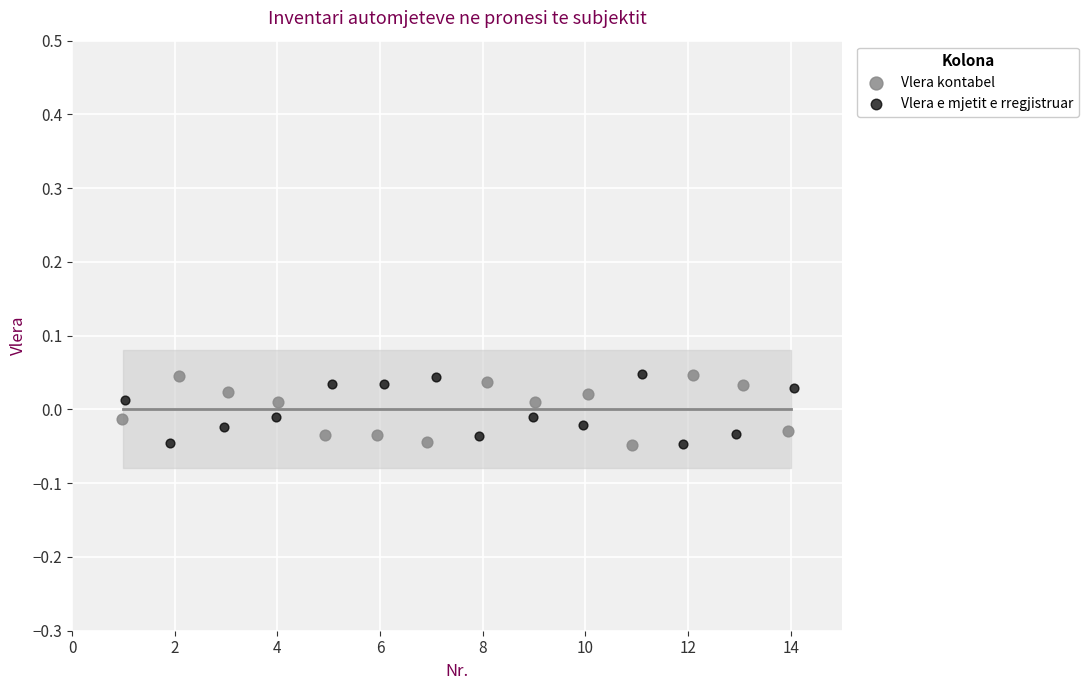

What are all the series names shown in the legend?

Vlera kontabel, Vlera e mjetit e rregjistruar